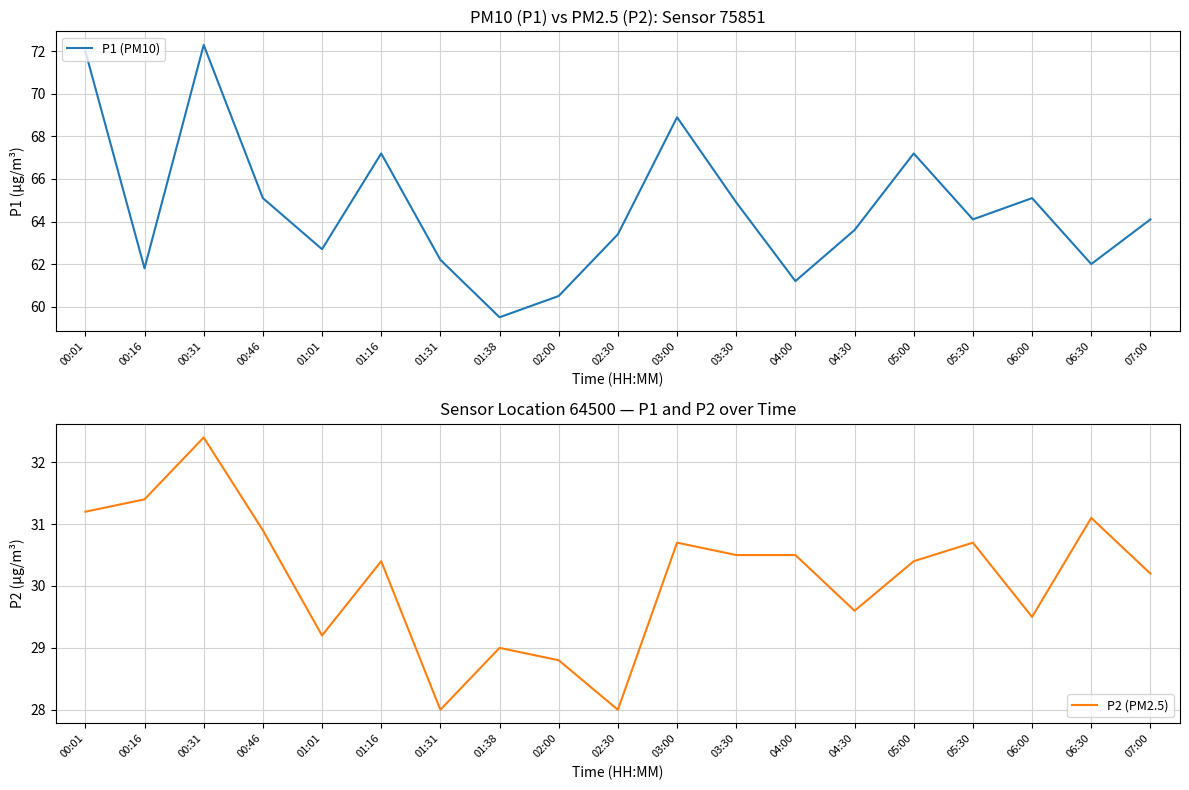

Is this an area chart (filled region under the line)?

No